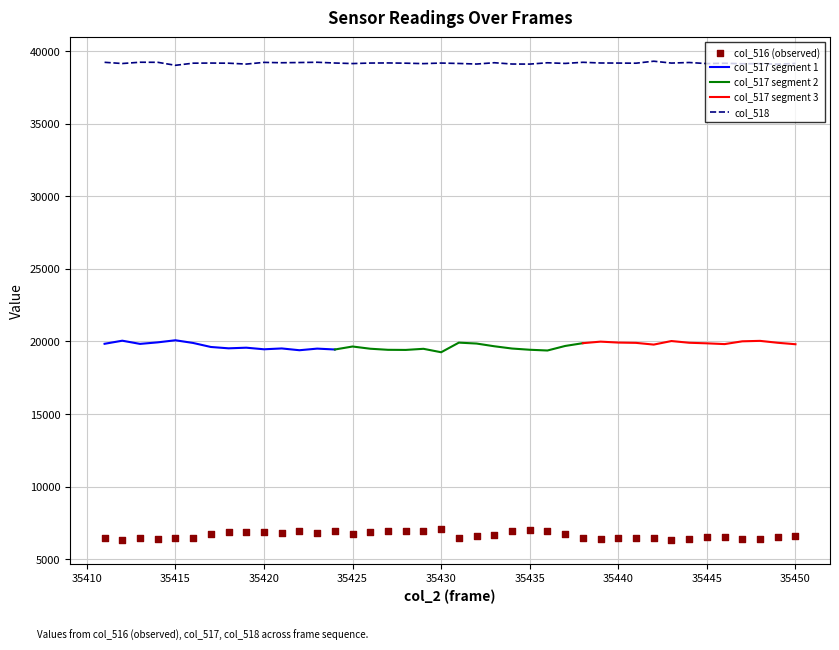

Which series has the largest total across all categories?

col_518